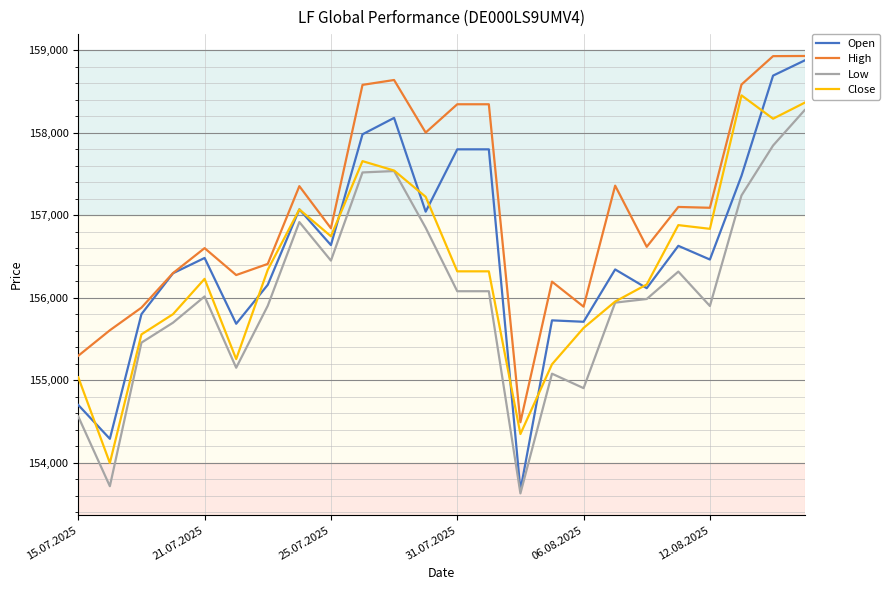

In Open, how many points are lower than both neighbors (excluding endpoints)?

8